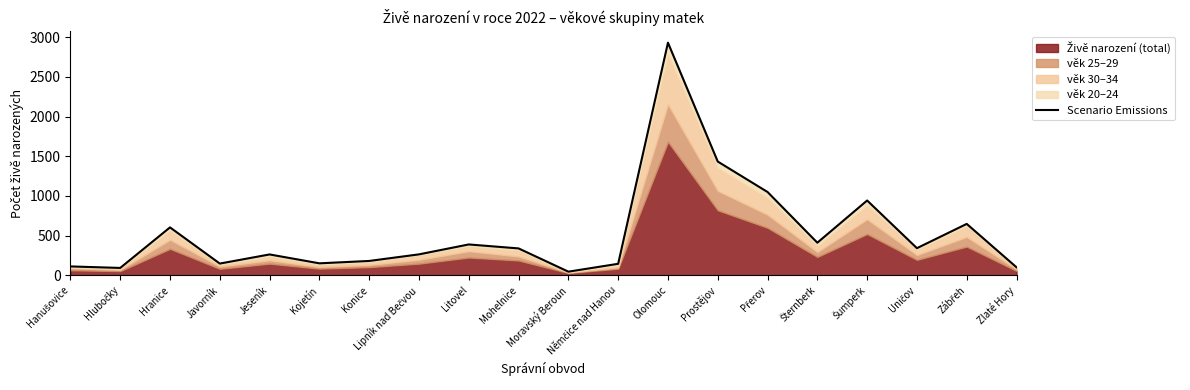

What position from the right is Mohelnice?

11